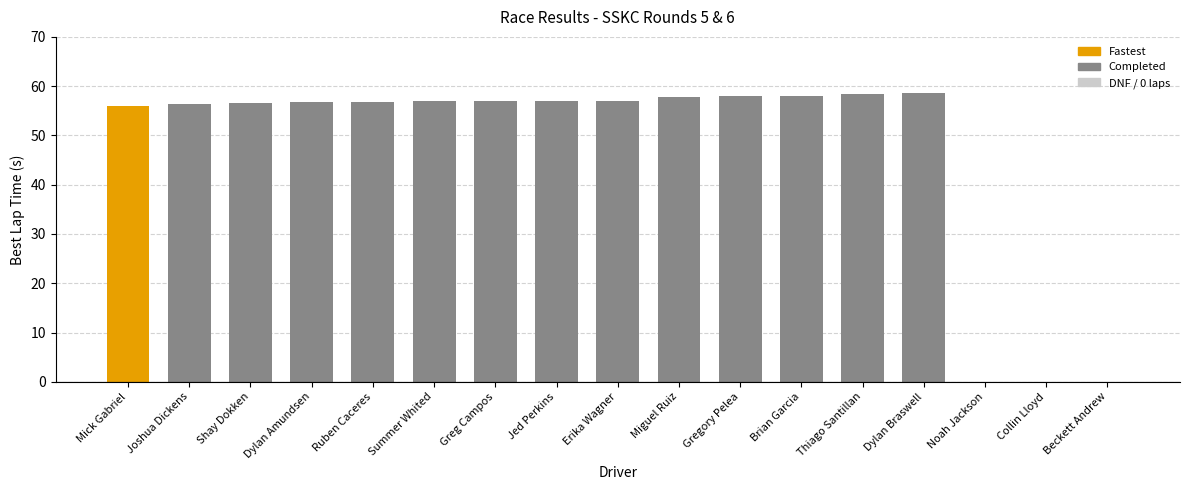

The chart shows a value of 79.2 at Jed Perkins. True or false?

False